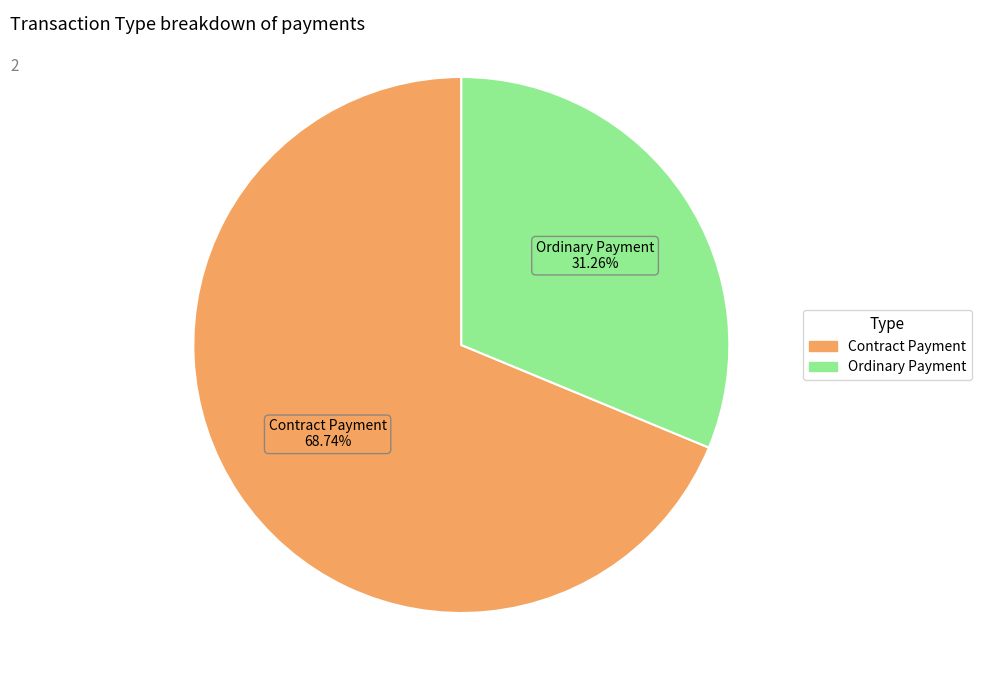

Which has a higher value, Ordinary Payment or Contract Payment?

Contract Payment